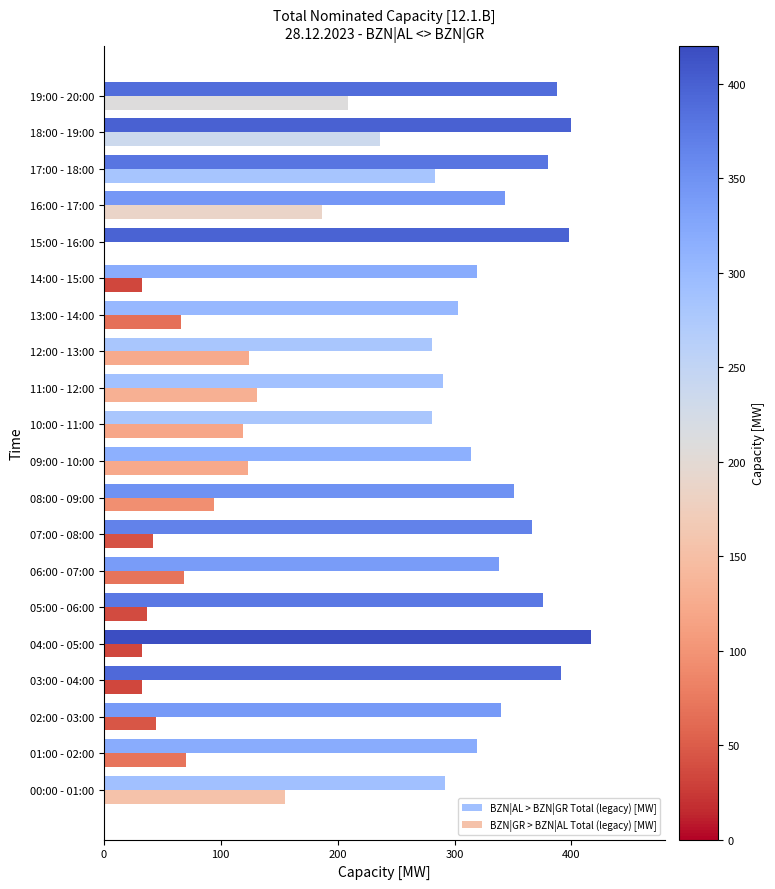

Which label corresponds to the largest value in the chart?

04:00 - 05:00